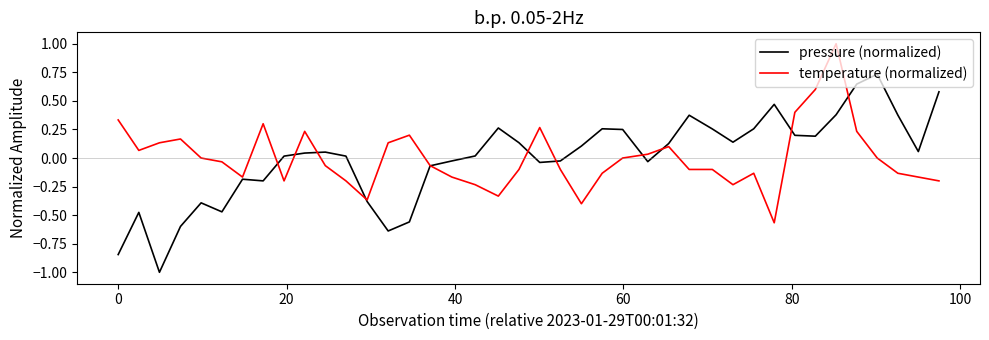

What is the maximum value shown in the chart?

1.0